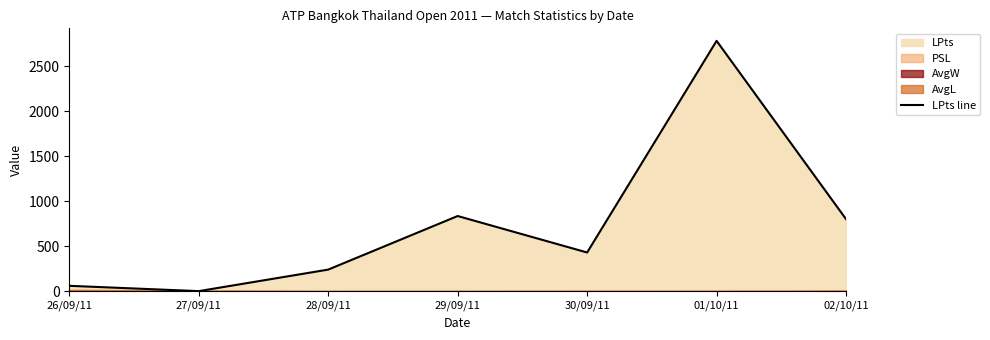

The value of LPts line at 29/09/11 is 835. True or false?

True